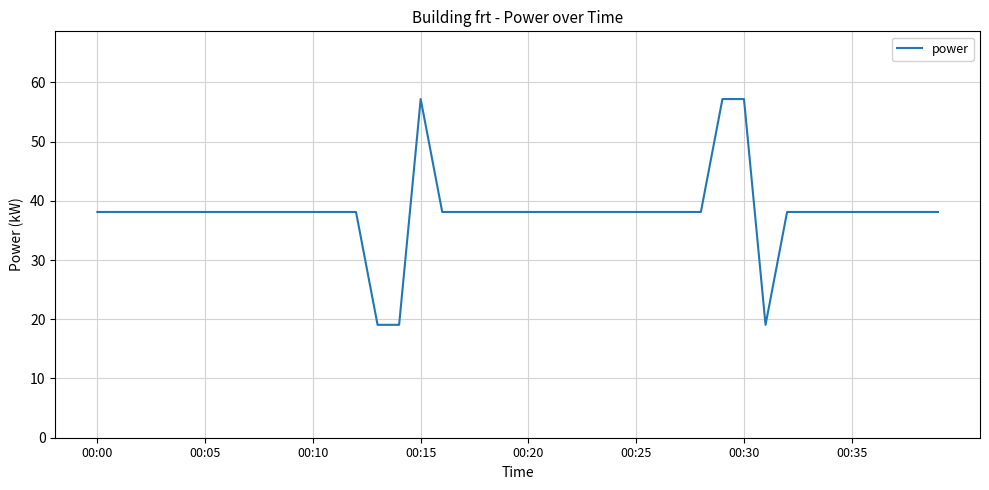

What is the smallest value displayed?

19.1